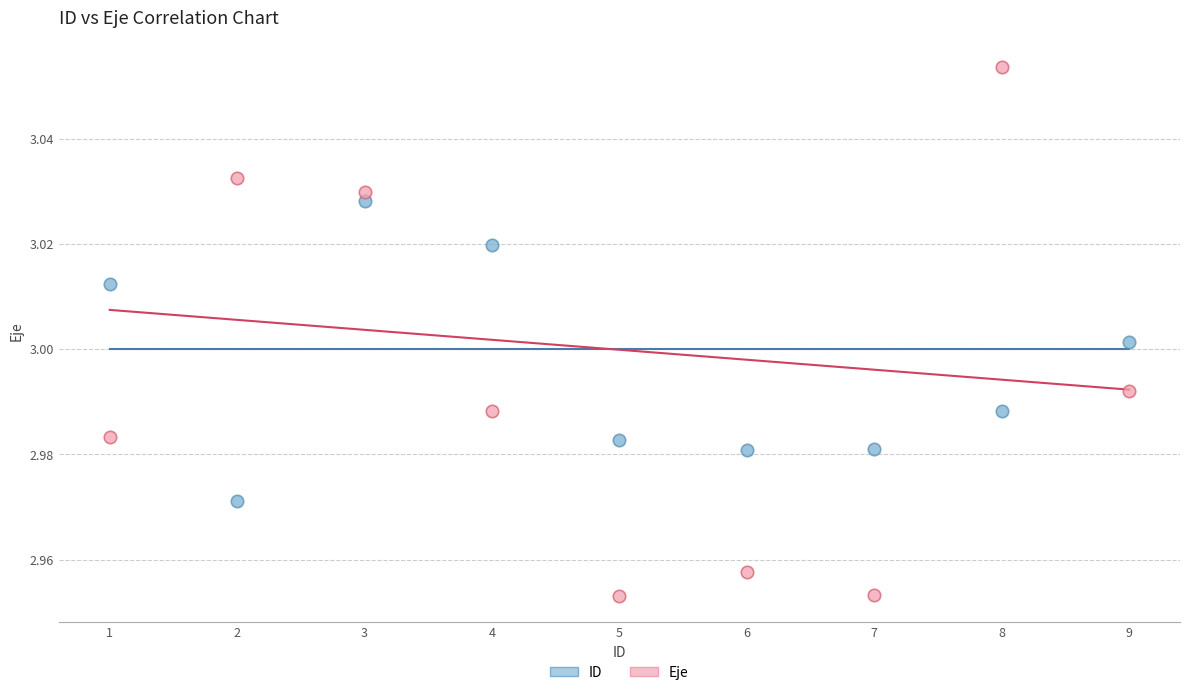

Across all data points, what is the range of X values (max minus min)?

8.0